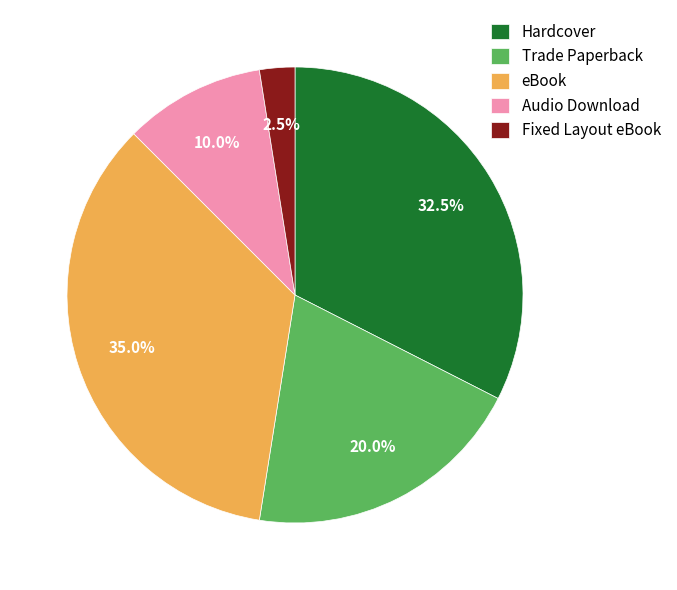

What is the total percentage of Audio Download and eBook?

45.0%